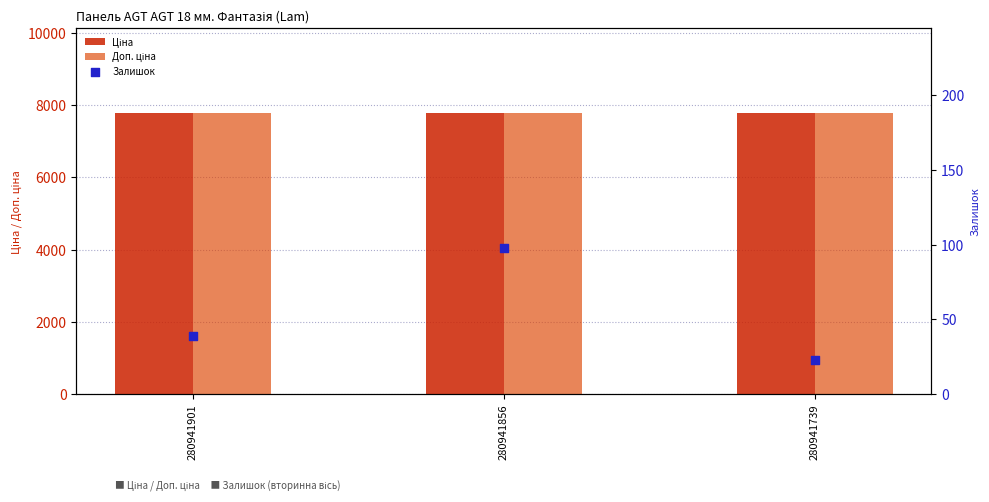

At how many categories does at least one series exceed 1450?

3